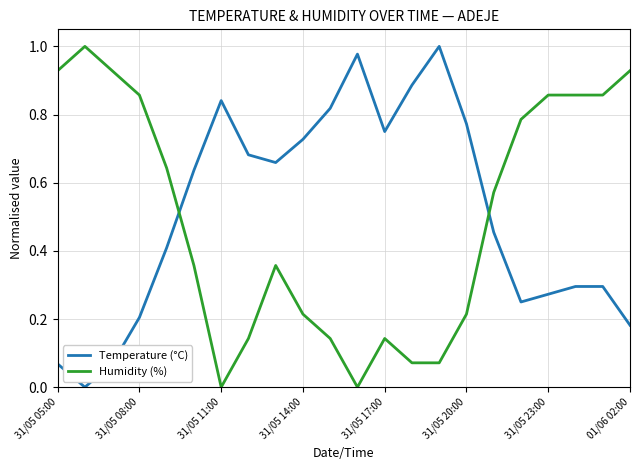

How many intersections are there between Temperature (°C) and Humidity (%)?

2